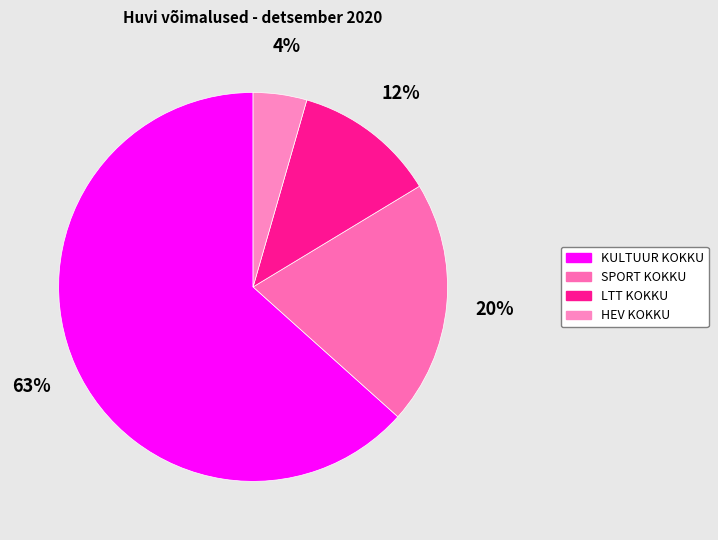

Combined, what portion of the pie is LTT KOKKU and HEV KOKKU?

16.3%